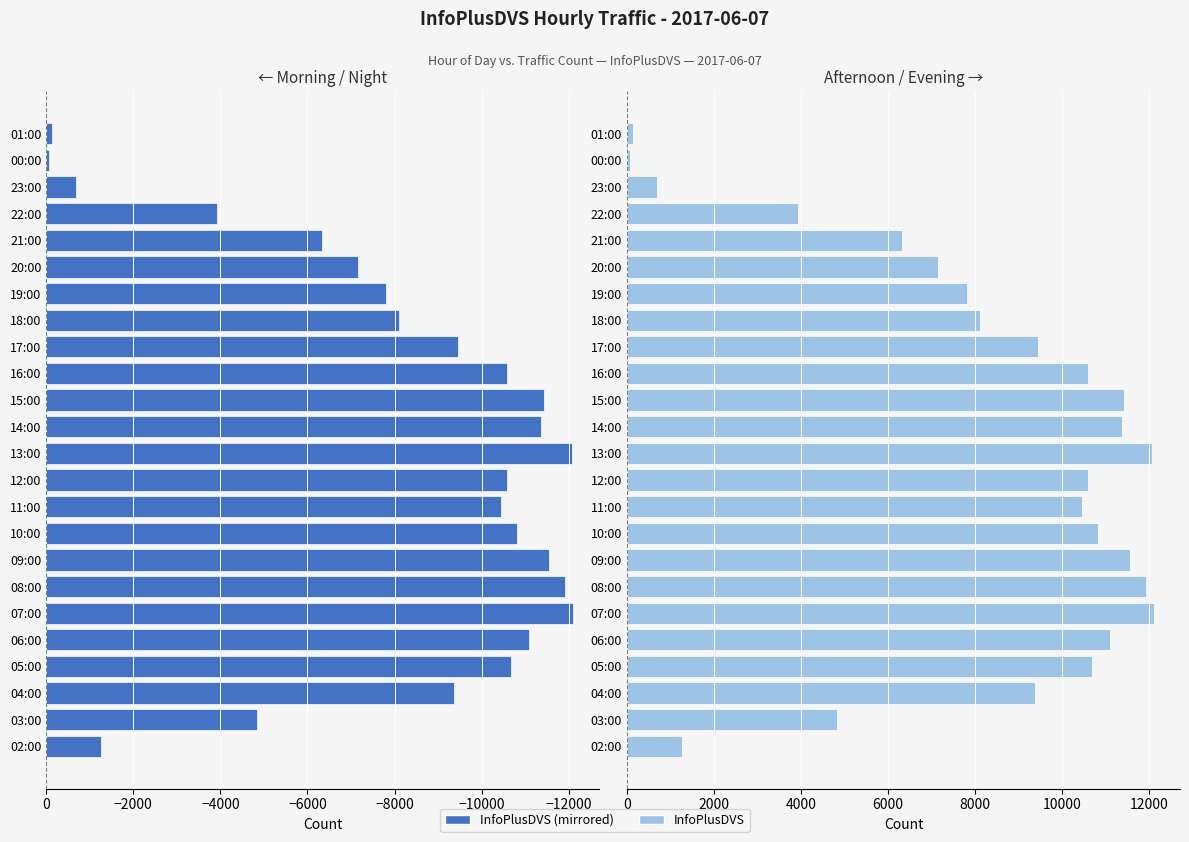

Does the chart contain stacked bars?

No